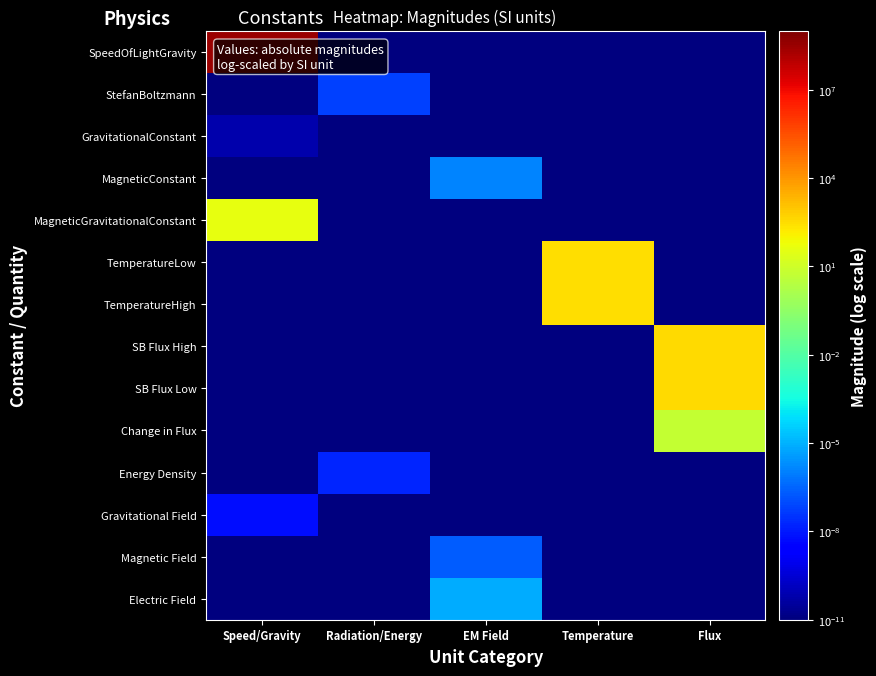

Which has a higher value, Temperature or Radiation/Energy?

Temperature